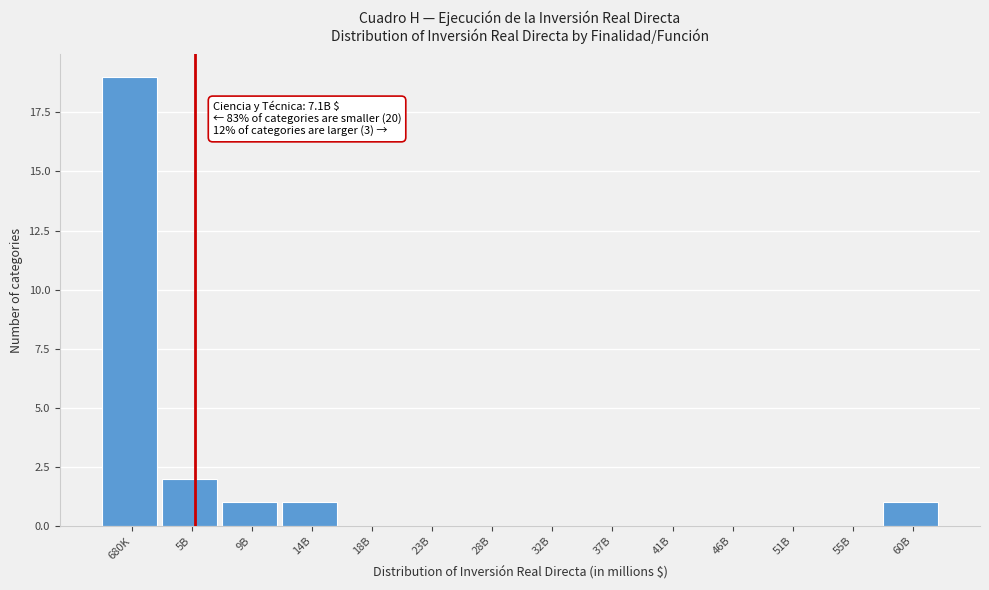

Reading left to right, transcribe all the data shown in this chart.

680K=19	5B=2	9B=1	14B=1	18B=0	23B=0	28B=0	32B=0	37B=0	41B=0	46B=0	51B=0	55B=0	60B=1